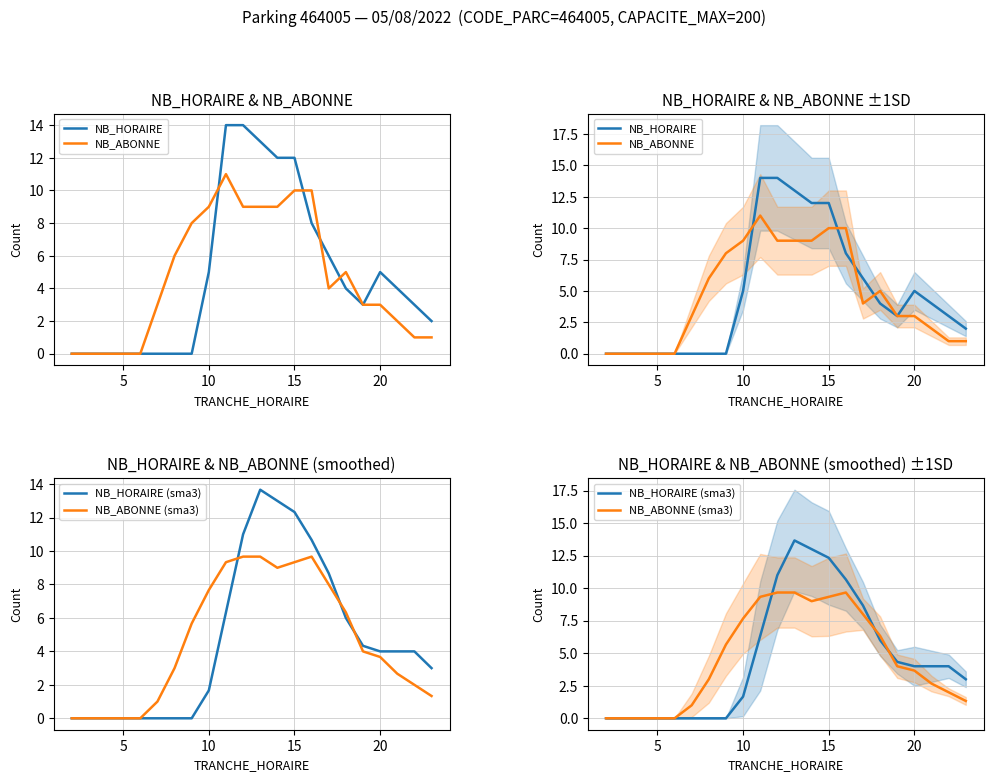

Reading left to right, what are all the values shown in this chart?

NB_HORAIRE: 0.0	0.0	0.0	0.0	0.0	0.0	0.0	0.0	5.0	14.0	14.0	13.0	12.0	12.0	8.0	6.0	4.0	3.0	5.0	4.0	3.0	2.0
NB_ABONNE: 0.0	0.0	0.0	0.0	0.0	3.0	6.0	8.0	9.0	11.0	9.0	9.0	9.0	10.0	10.0	4.0	5.0	3.0	3.0	2.0	1.0	1.0
NB_HORAIRE (sma3): 0.0	0.0	0.0	0.0	0.0	0.0	0.0	0.0	1.7	6.3	11.0	13.7	13.0	12.3	10.7	8.7	6.0	4.3	4.0	4.0	4.0	3.0
NB_ABONNE (sma3): 0.0	0.0	0.0	0.0	0.0	1.0	3.0	5.7	7.7	9.3	9.7	9.7	9.0	9.3	9.7	8.0	6.3	4.0	3.7	2.7	2.0	1.3